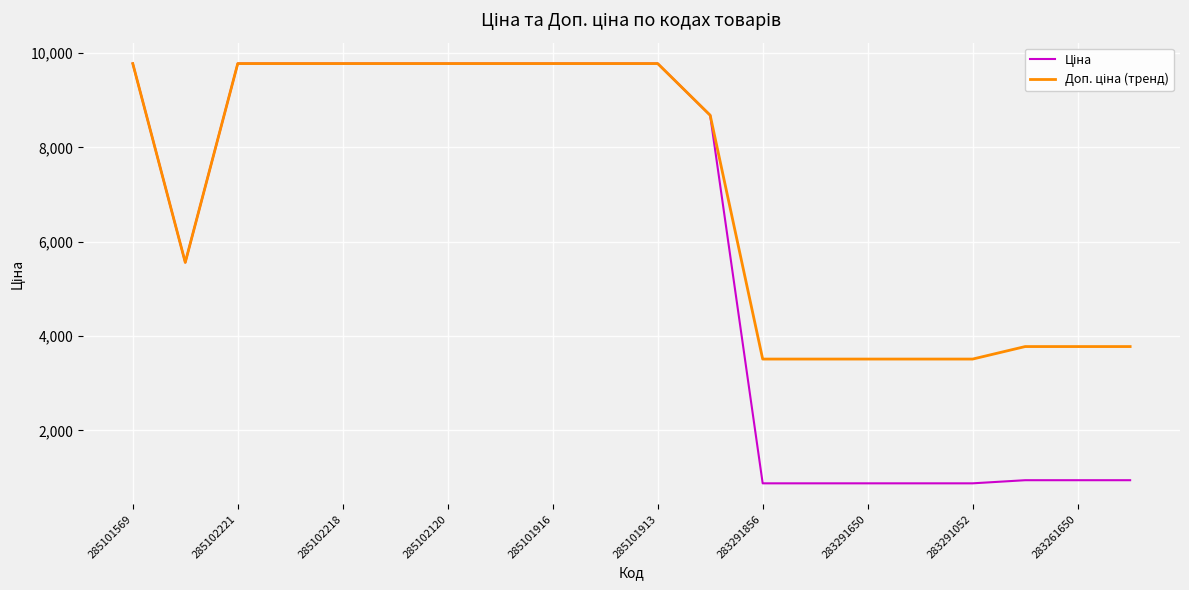

What is the maximum value shown in the chart?

9775.5